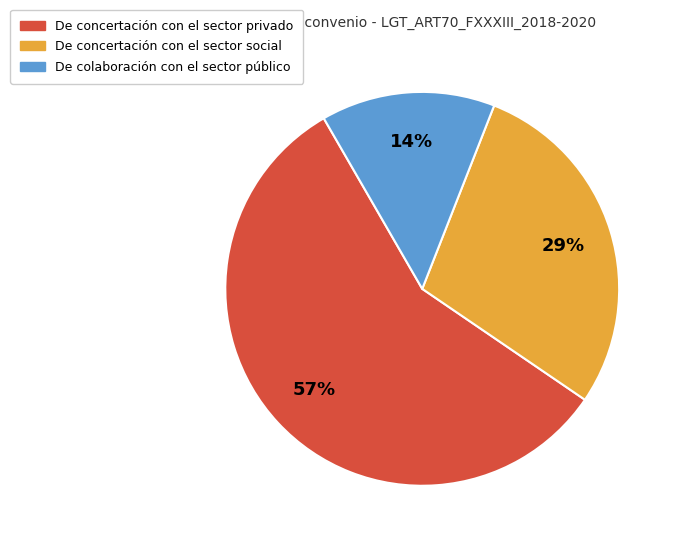

Rank the categories by value from lowest to highest.

De colaboración con el sector público, De concertación con el sector social, De concertación con el sector privado